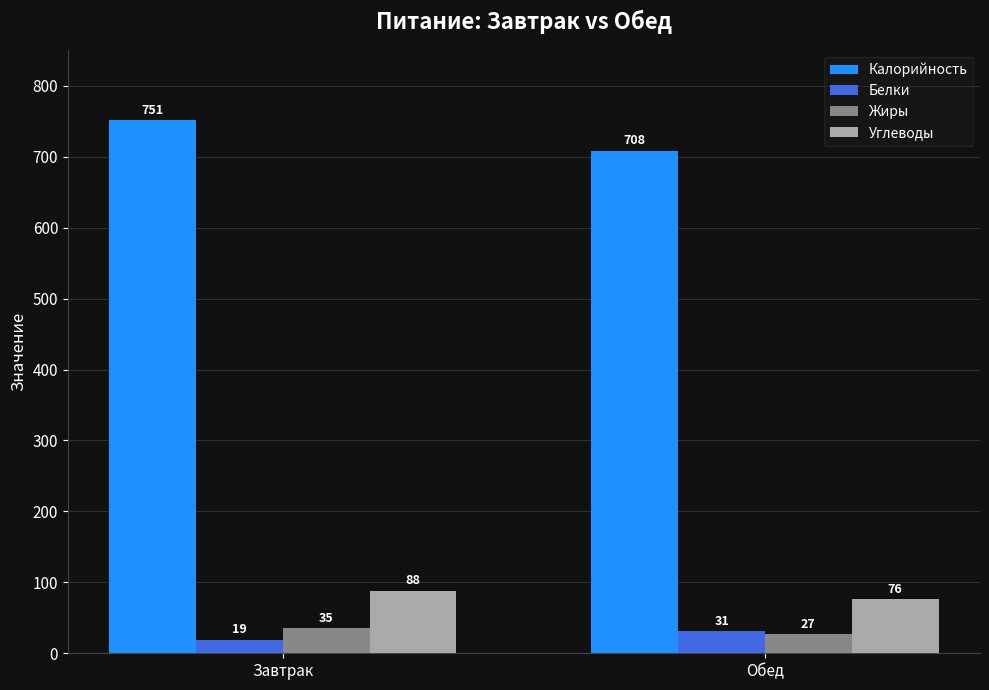

What is the approximate value of Жиры at Обед?

27